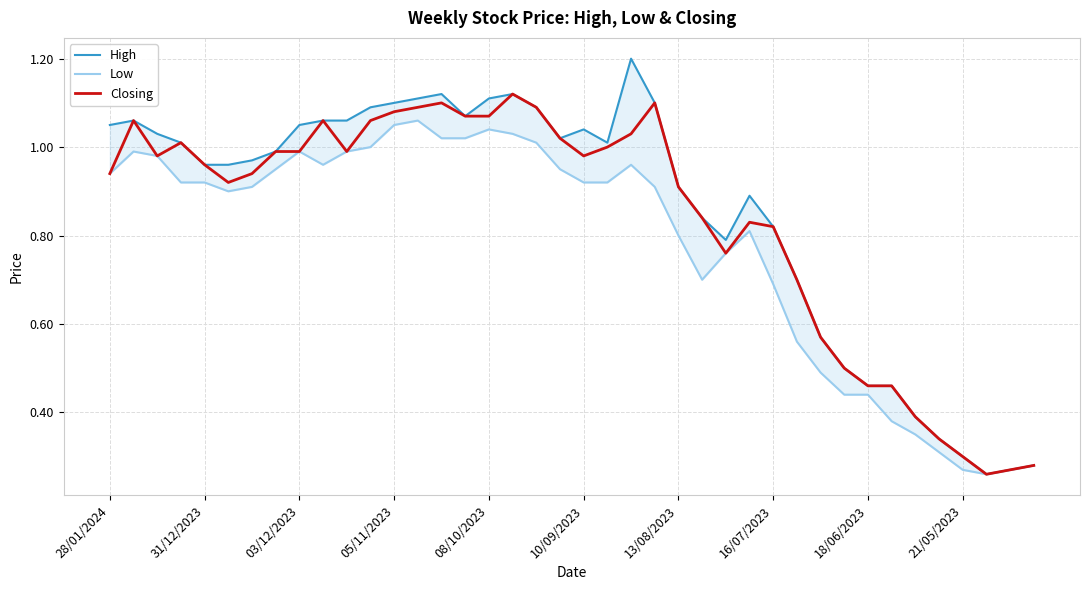

What is the total value across all series at 23?

3.1